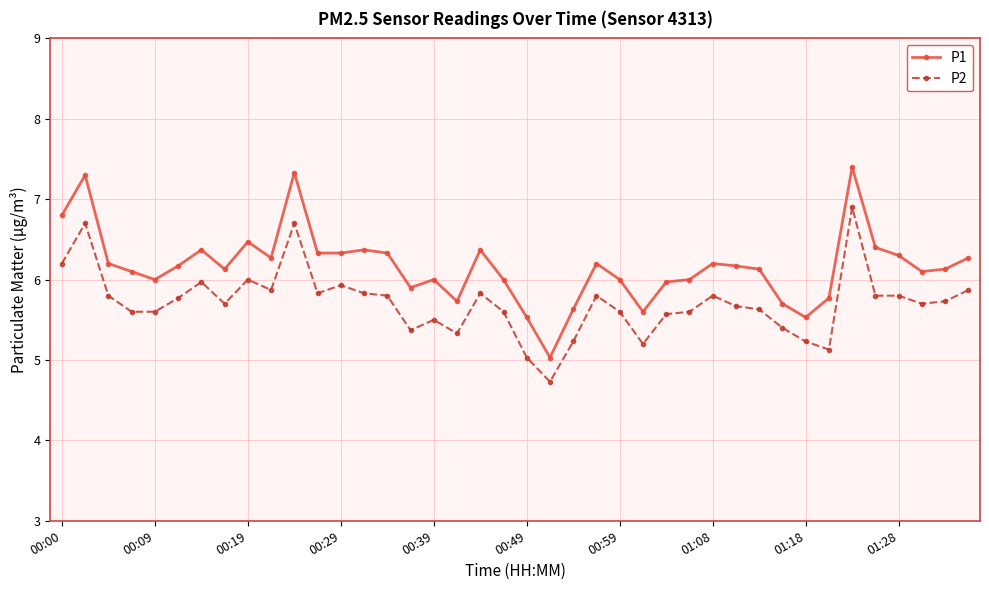

What is the minimum value shown in the chart?

4.7